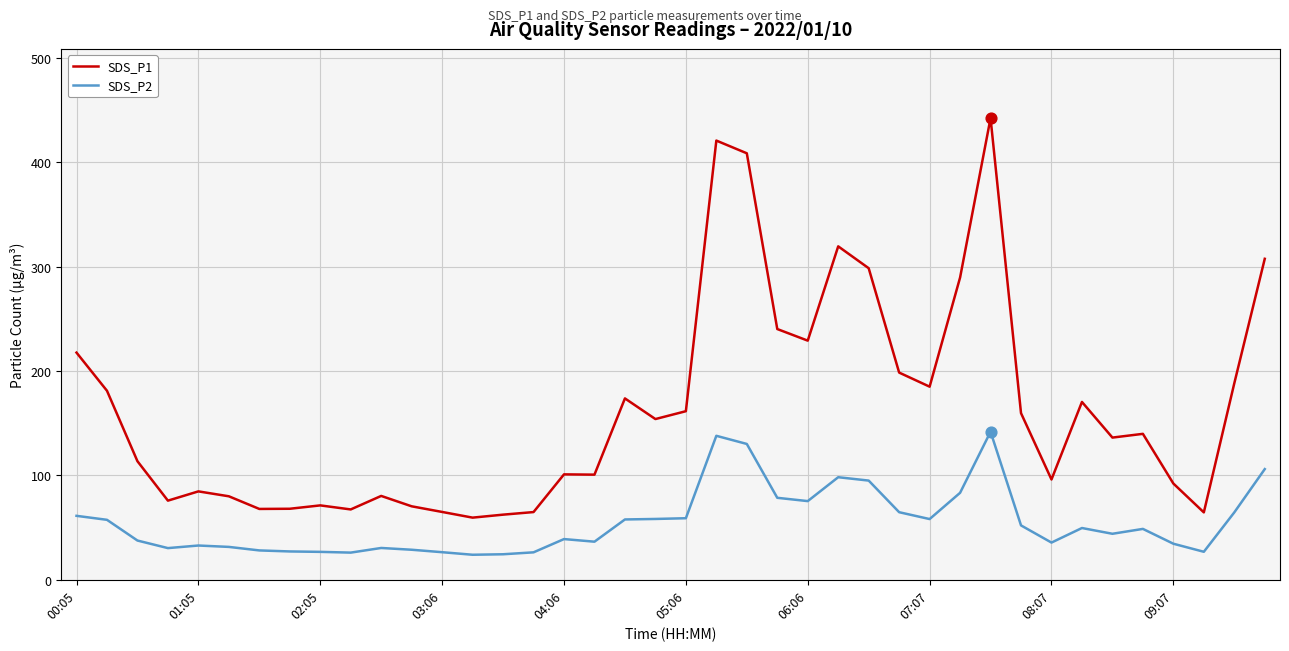

Which series has the largest range (max minus min)?

SDS_P1